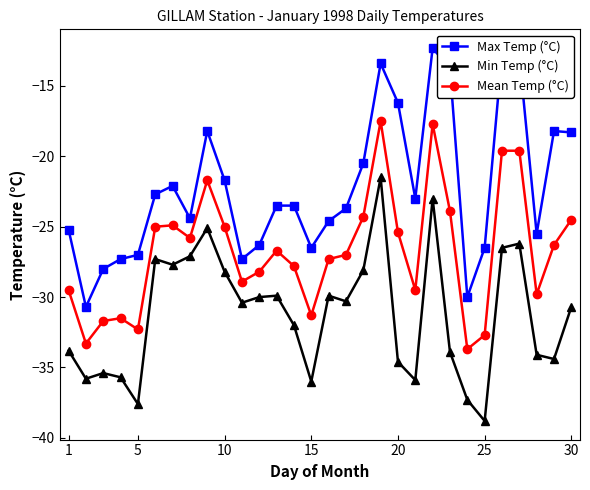

What is the value of the Max Temp (°C) point at the 7th from the left?

-22.1